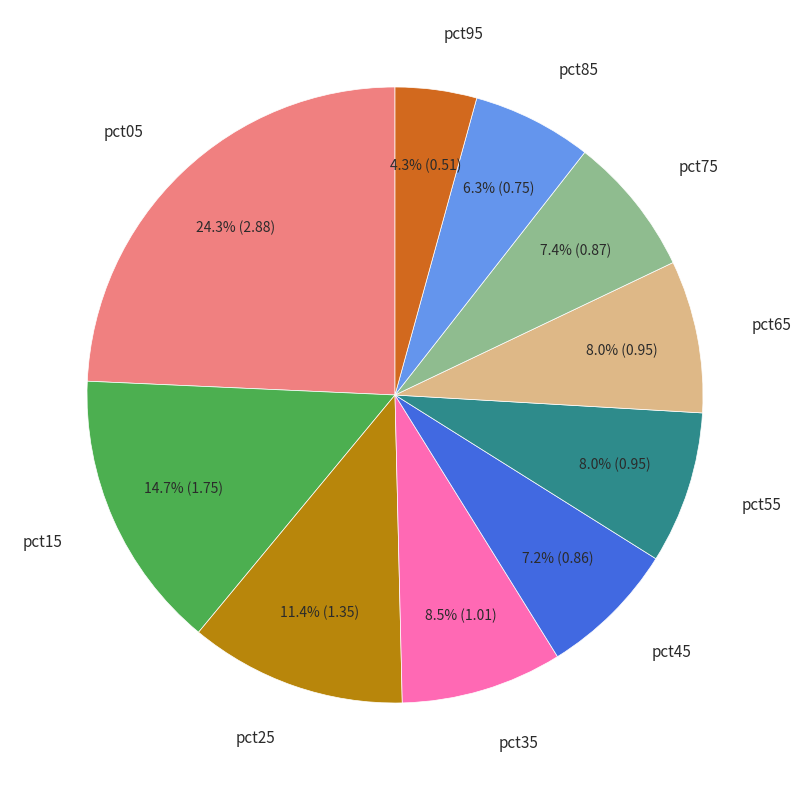

To the nearest percent, what is the average slice percentage?

10%